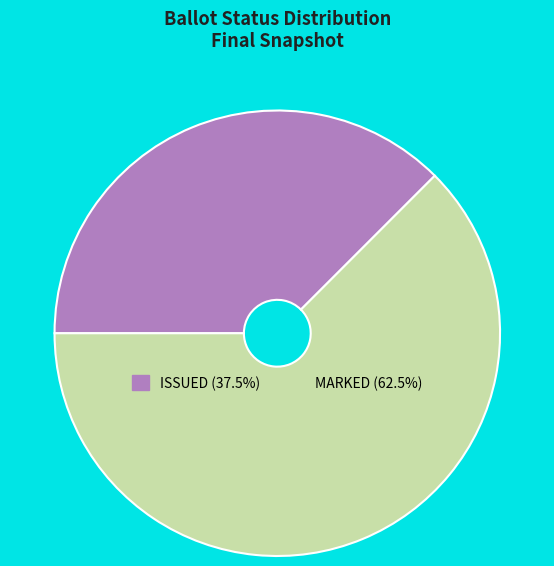

Is there any slice that represents more than half of the pie?

Yes